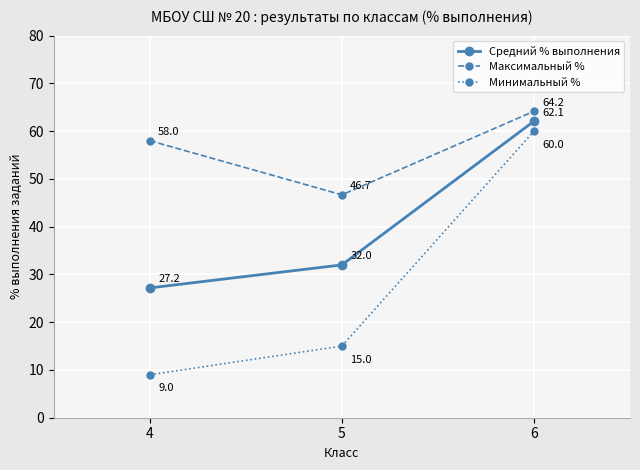

List the series in order of their peak value, lowest first.

Минимальный %, Средний % выполнения, Максимальный %